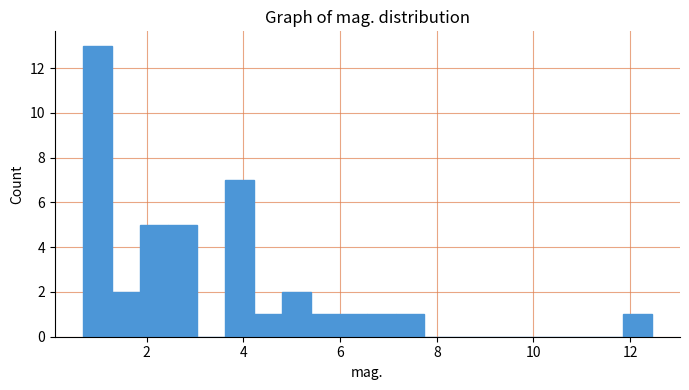

Read against the x-axis, roughly where is the centre of the tallest bar?

1.0